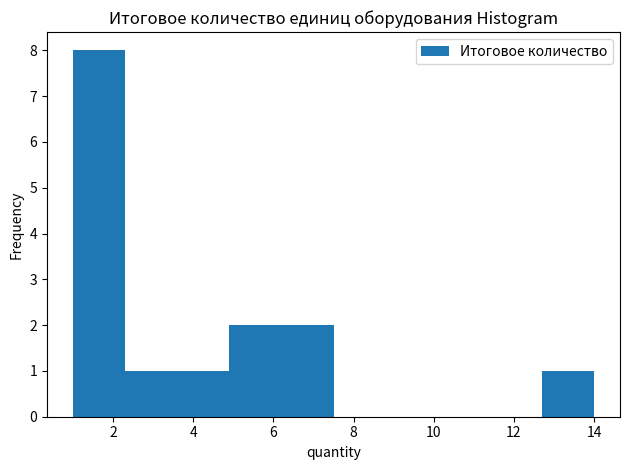

Reading left to right, list every bar in this chart as the range it spans on the x-axis followed by its height. Neither the bar edges nor the heights are printed on the chart, so give them approximately, as read against the axes.

1.0 to 2.3: 8
2.3 to 3.6: 1
3.6 to 4.9: 1
4.9 to 6.2: 2
6.2 to 7.5: 2
7.5 to 8.8: 0
8.8 to 10.1: 0
10.1 to 11.4: 0
11.4 to 12.7: 0
12.7 to 14.0: 1